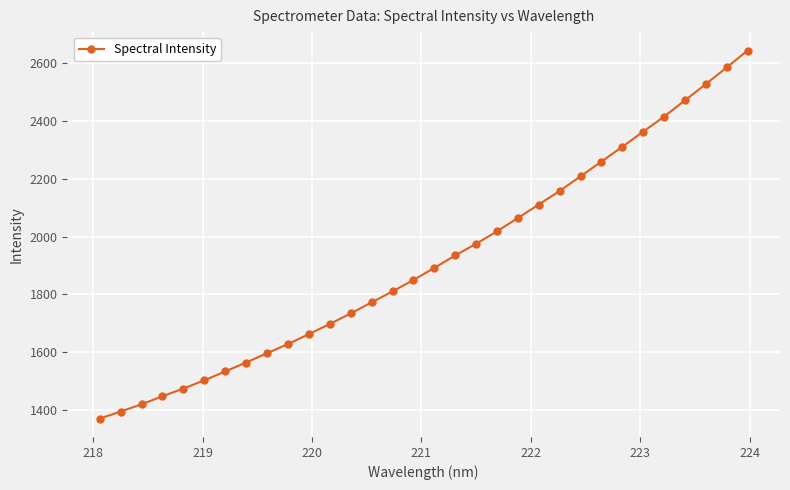

What is the average value?

1918.6